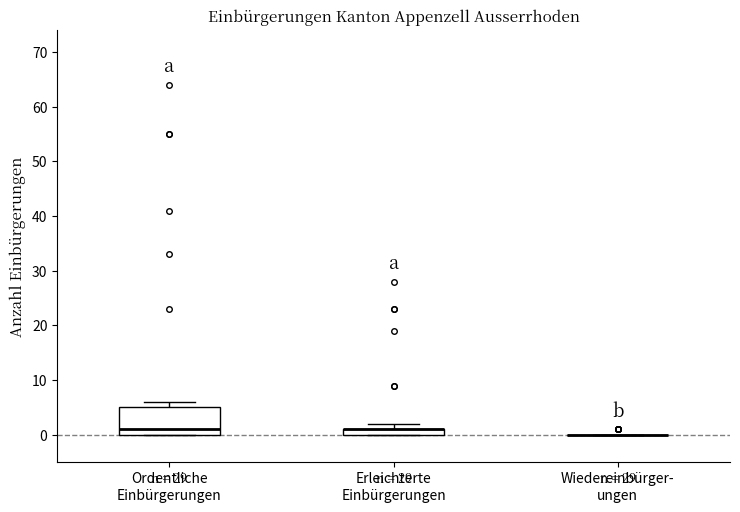

Which box is the tallest, from its lower edge to its upper edge?

Ordentliche Einbürgerungen